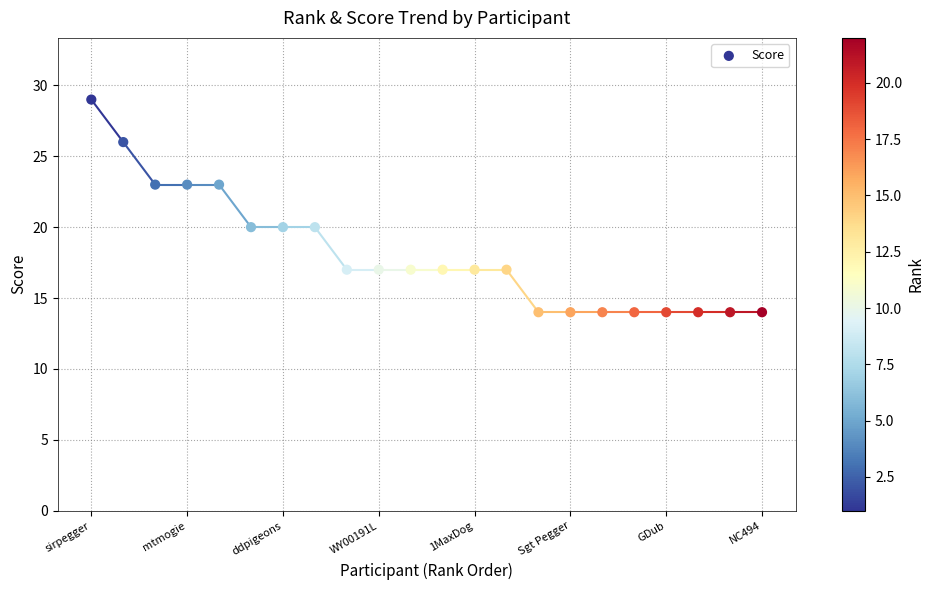

What is the range of Y values (max minus min)?

15